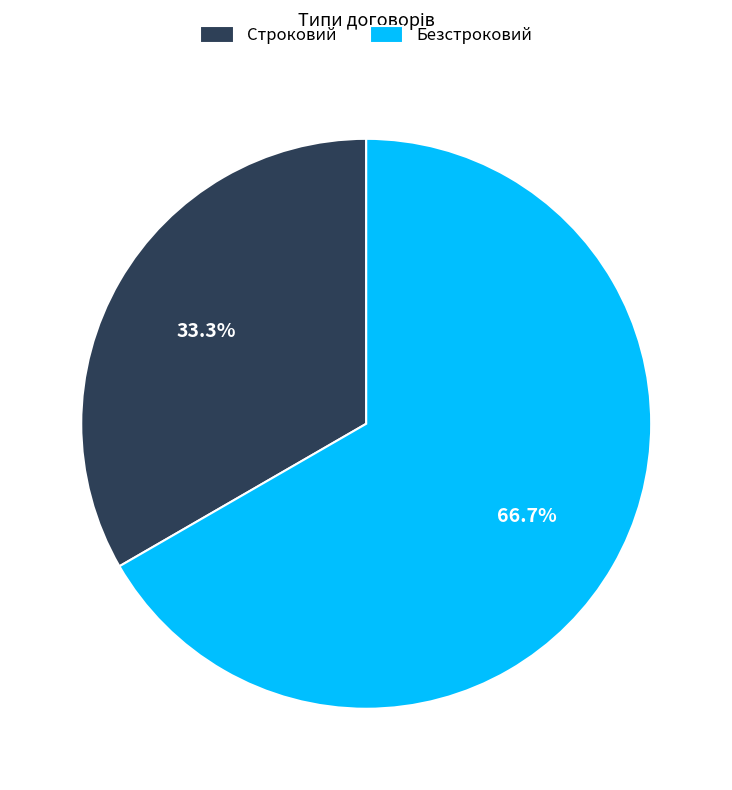

Between Безстроковий and Строковий, which is larger?

Безстроковий